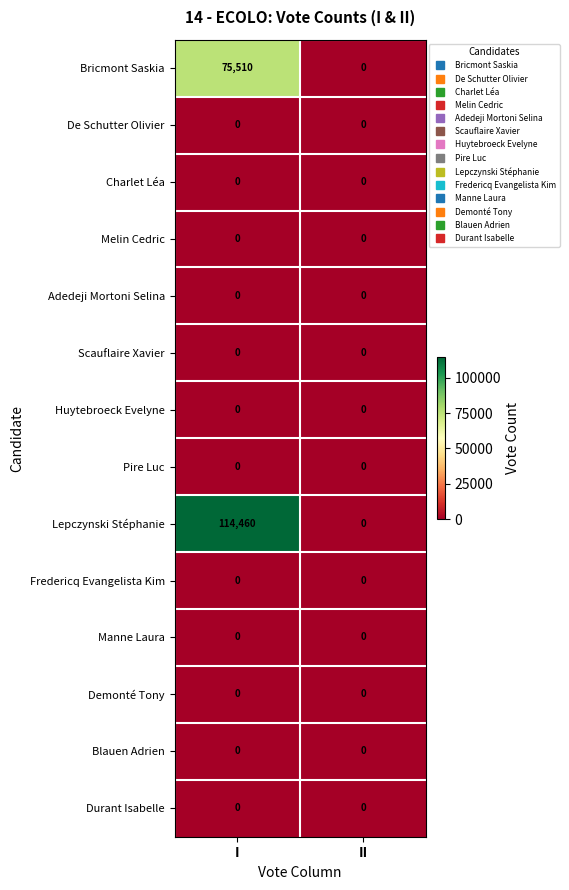

Reading right to left, extract all data points from this chart.

Bricmont Saskia: 0	75510
De Schutter Olivier: 0	0
Charlet Léa: 0	0
Melin Cedric: 0	0
Adedeji Mortoni Selina: 0	0
Scauflaire Xavier: 0	0
Huytebroeck Evelyne: 0	0
Pire Luc: 0	0
Lepczynski Stéphanie: 0	114460
Fredericq Evangelista Kim: 0	0
Manne Laura: 0	0
Demonté Tony: 0	0
Blauen Adrien: 0	0
Durant Isabelle: 0	0